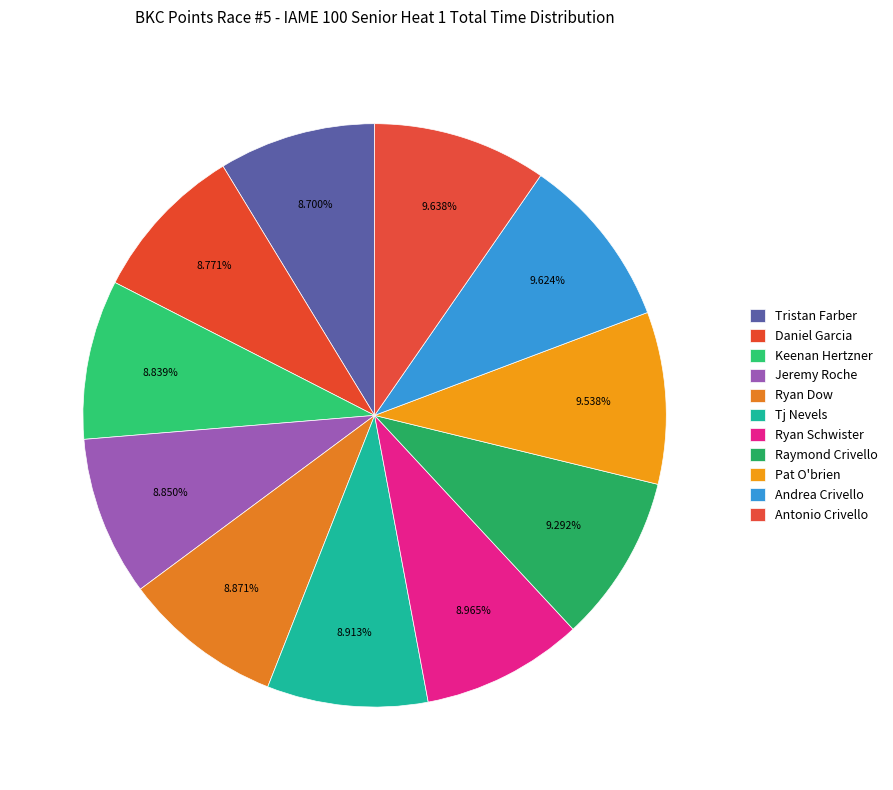

Count the number of slices in the pie.

11